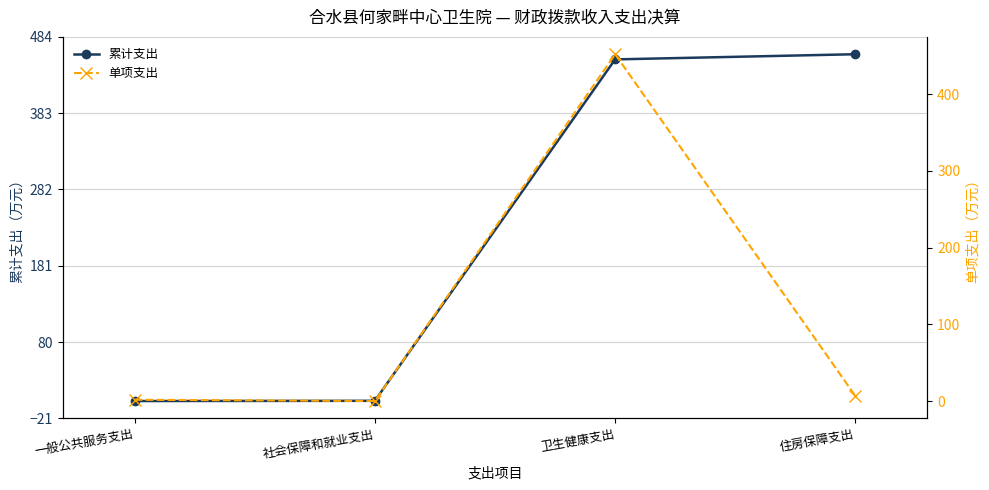

Count the number of categories in the chart.

4